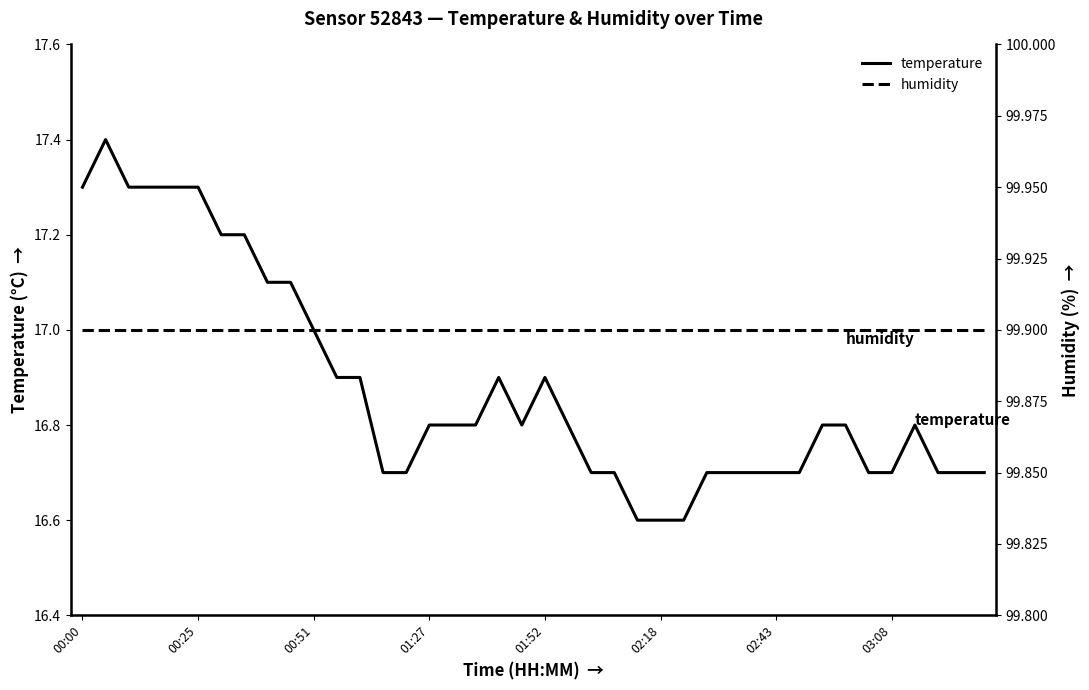

Is this an area chart (filled region under the line)?

No